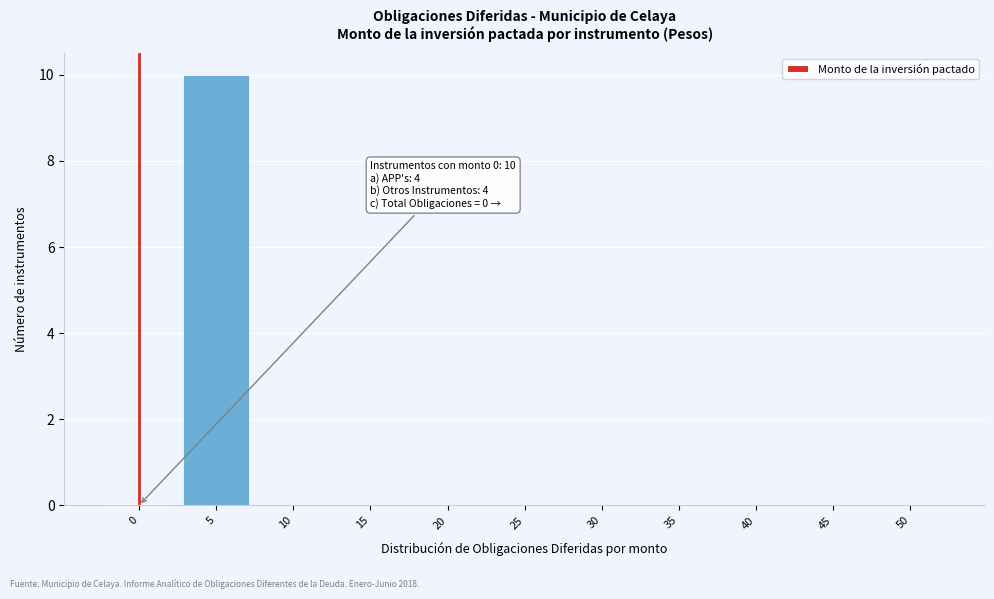

Reading right to left, what are all the values shown in this chart?

50=0	45=0	40=0	35=0	30=0	25=0	20=0	15=0	10=0	5=10	0=0